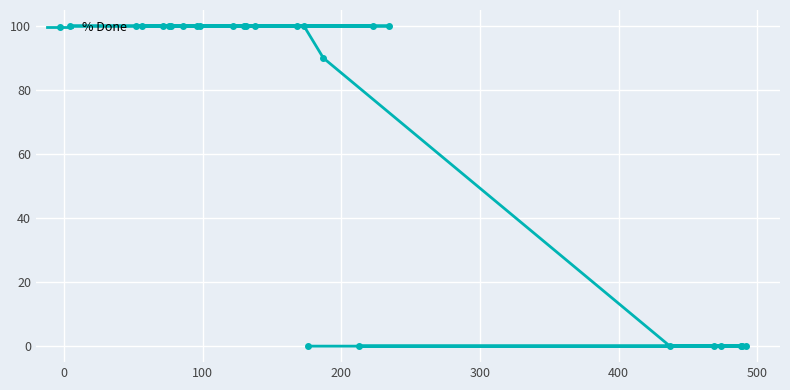

What is the average value?

69